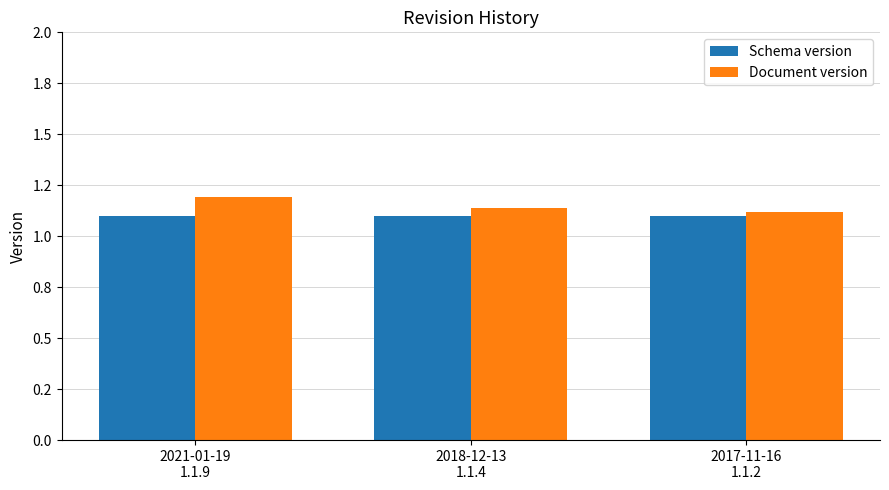

List the labels in order of Document version value, smallest first.

2017-11-16
1.1.2, 2018-12-13
1.1.4, 2021-01-19
1.1.9